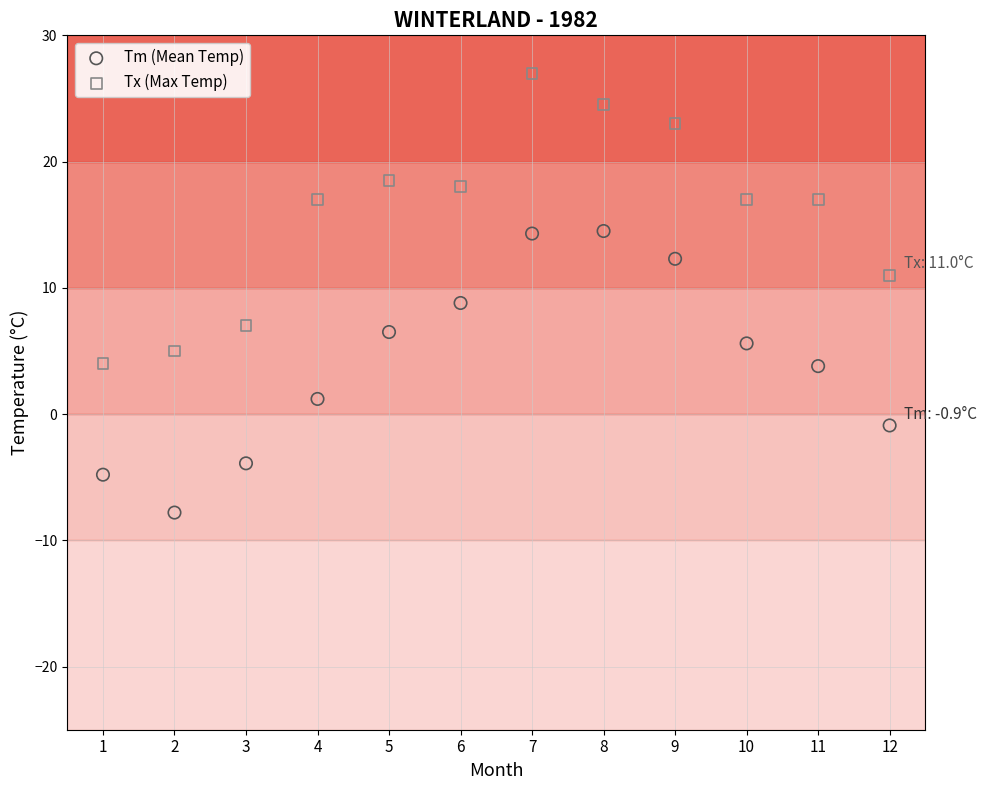

Across all data points, what is the range of X values (max minus min)?

11.0